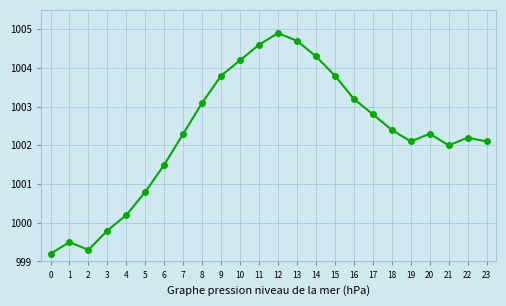

At which category does the data reach its first local valley?

2